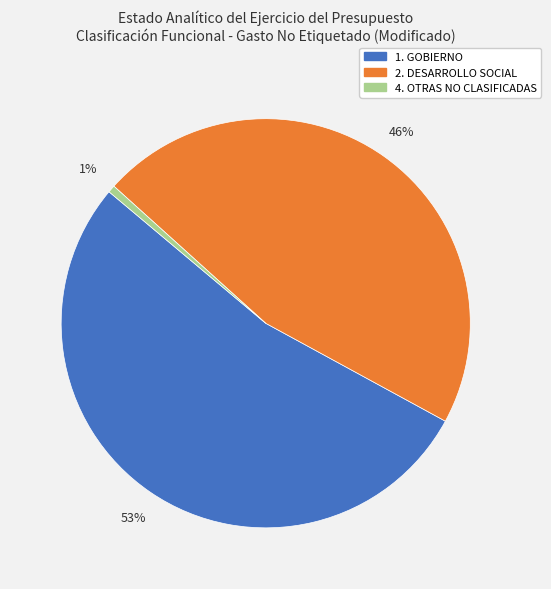

To the nearest percent, what is the combined percentage of 4. OTRAS NO CLASIFICADAS and 1. GOBIERNO?

54%